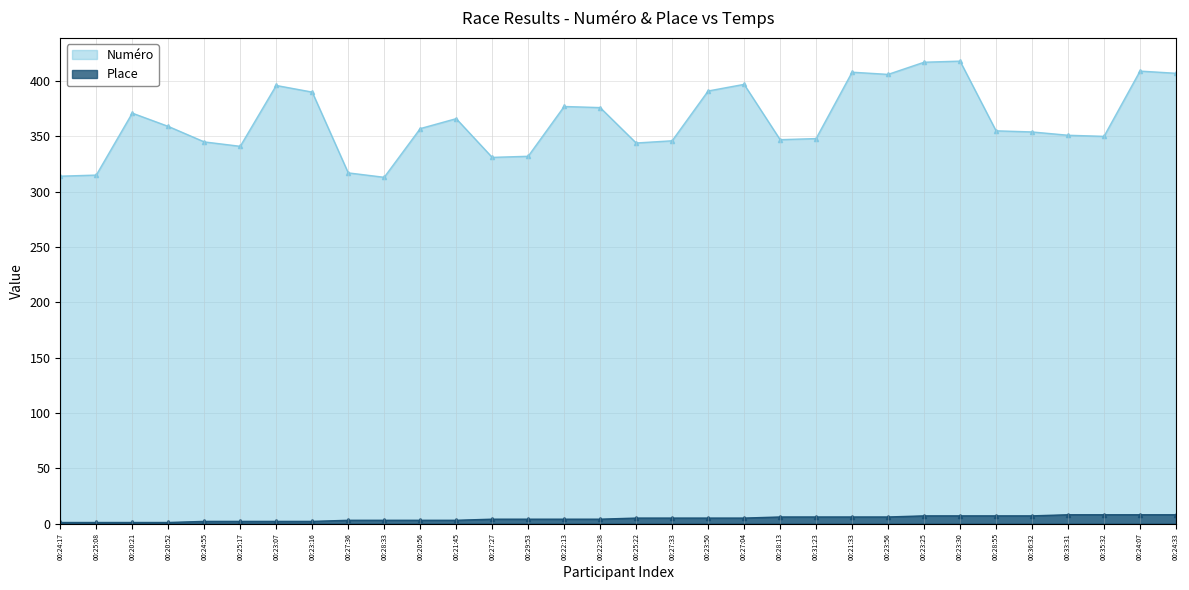

What is the maximum value shown in the chart?

418